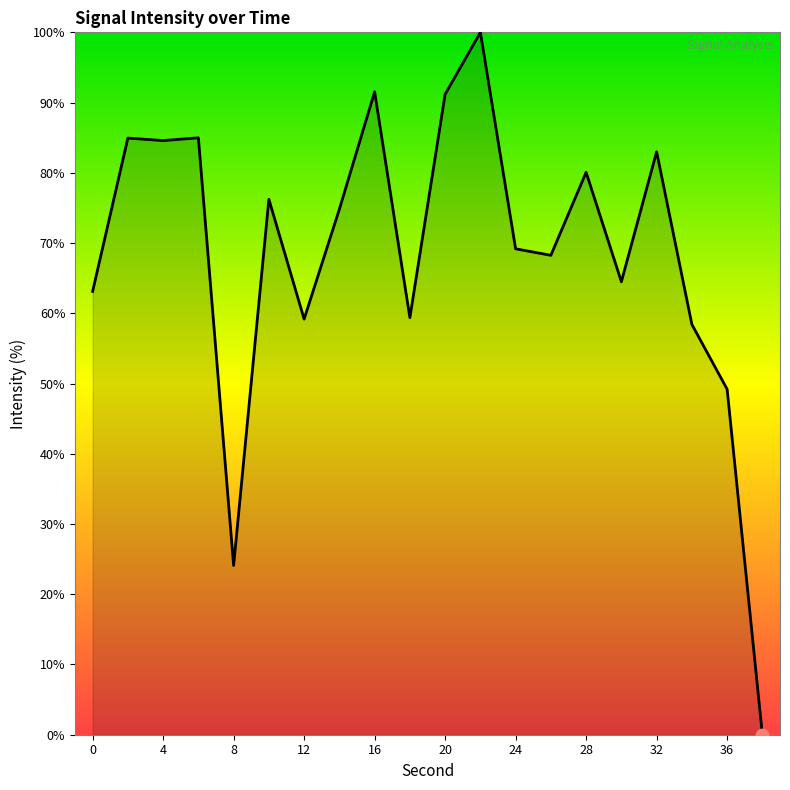

What is the difference between the maximum and minimum values?

100.0